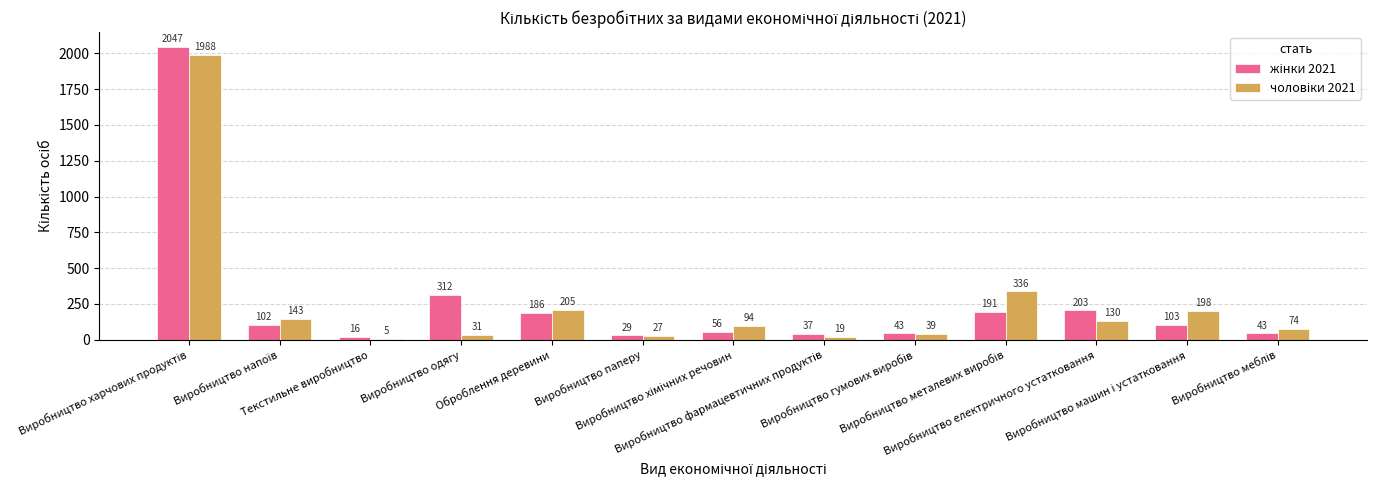

How many data points does each series have?

13